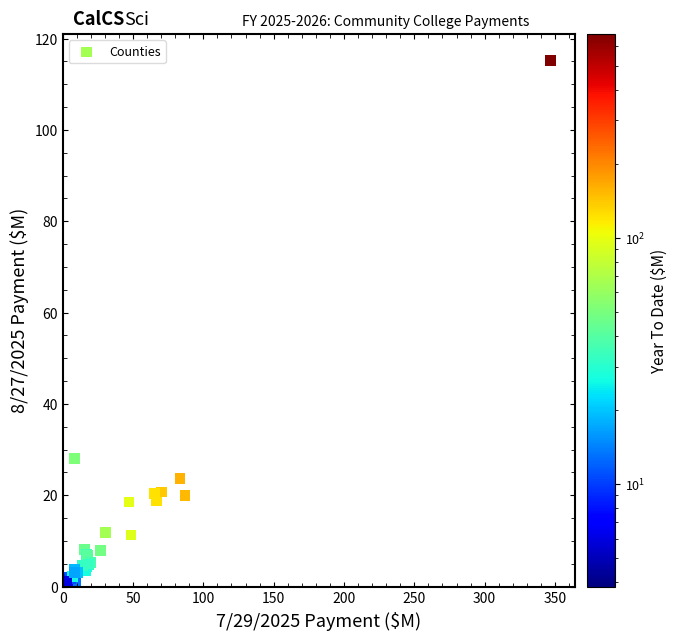

What Y value in the scatter plot is closest to 57?

28.1